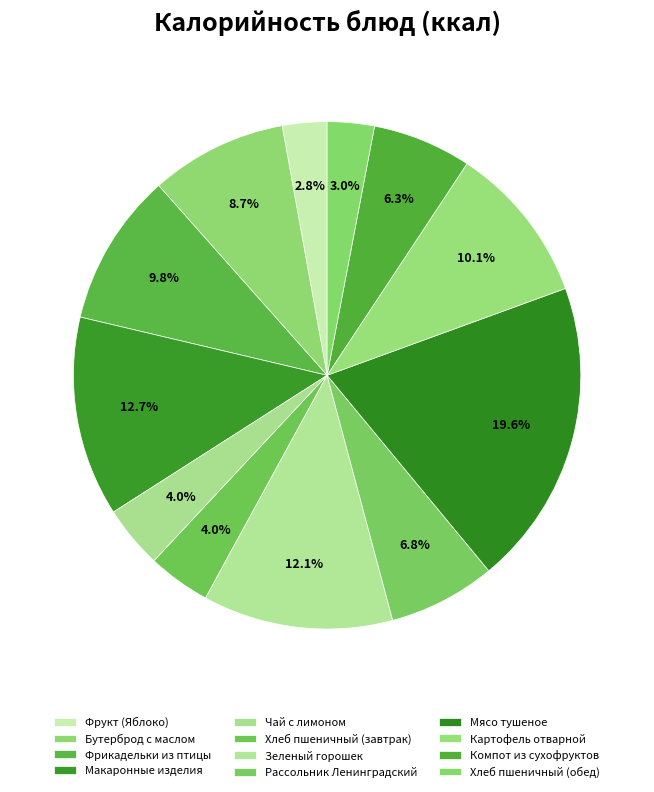

To the nearest percent, what percentage of the pie is Хлеб пшеничный (обед)?

3%